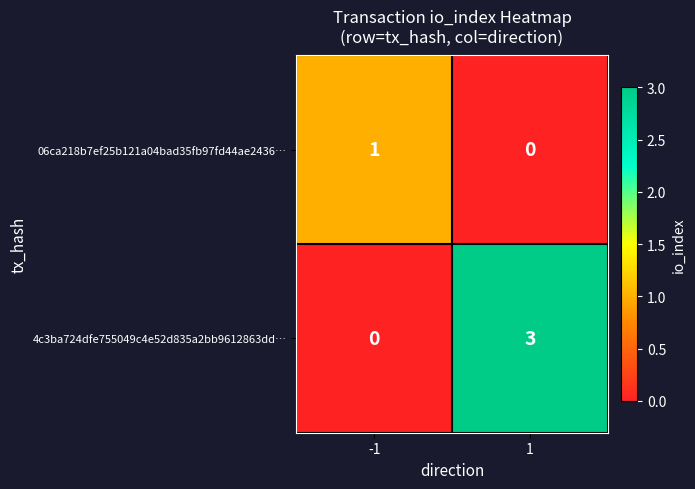

True or false: 06ca218b7ef25b121a04bad35fb97fd44ae2436… has a value of 0 at 1.

True